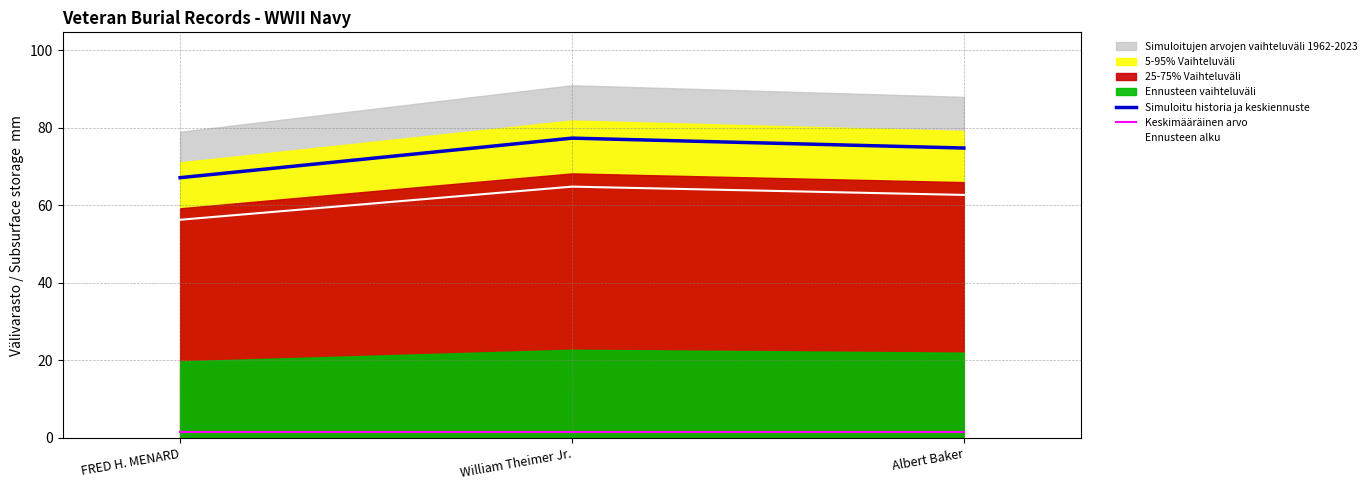

Rank the categories by Simuloitu historia ja keskiennuste value from lowest to highest.

FRED H. MENARD, Albert Baker, William Theimer Jr.